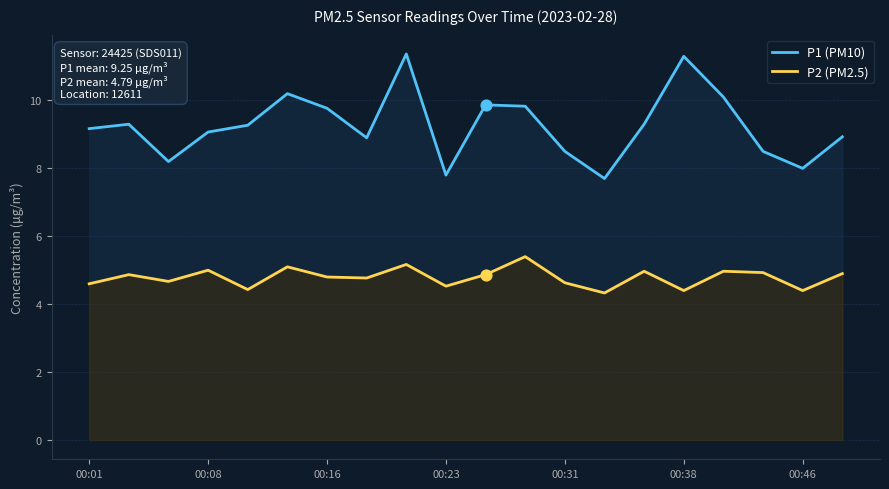

At how many categories does at least one series exceed 4?

20